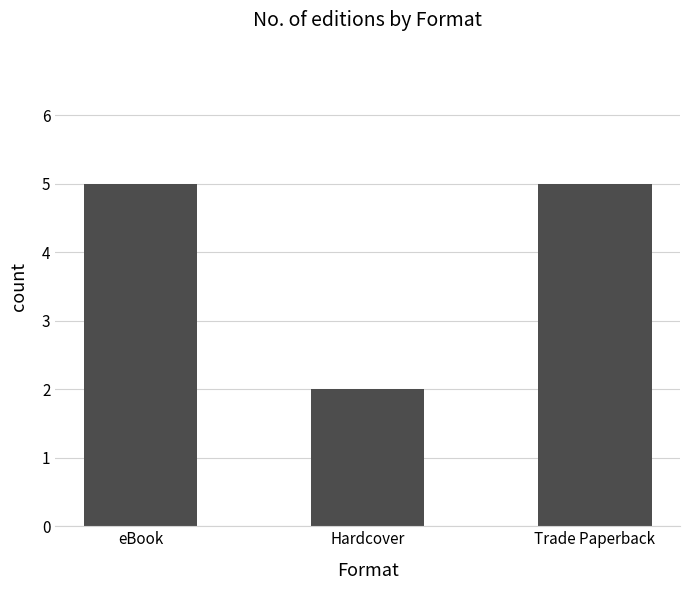

The value at Trade Paperback is 5. True or false?

True